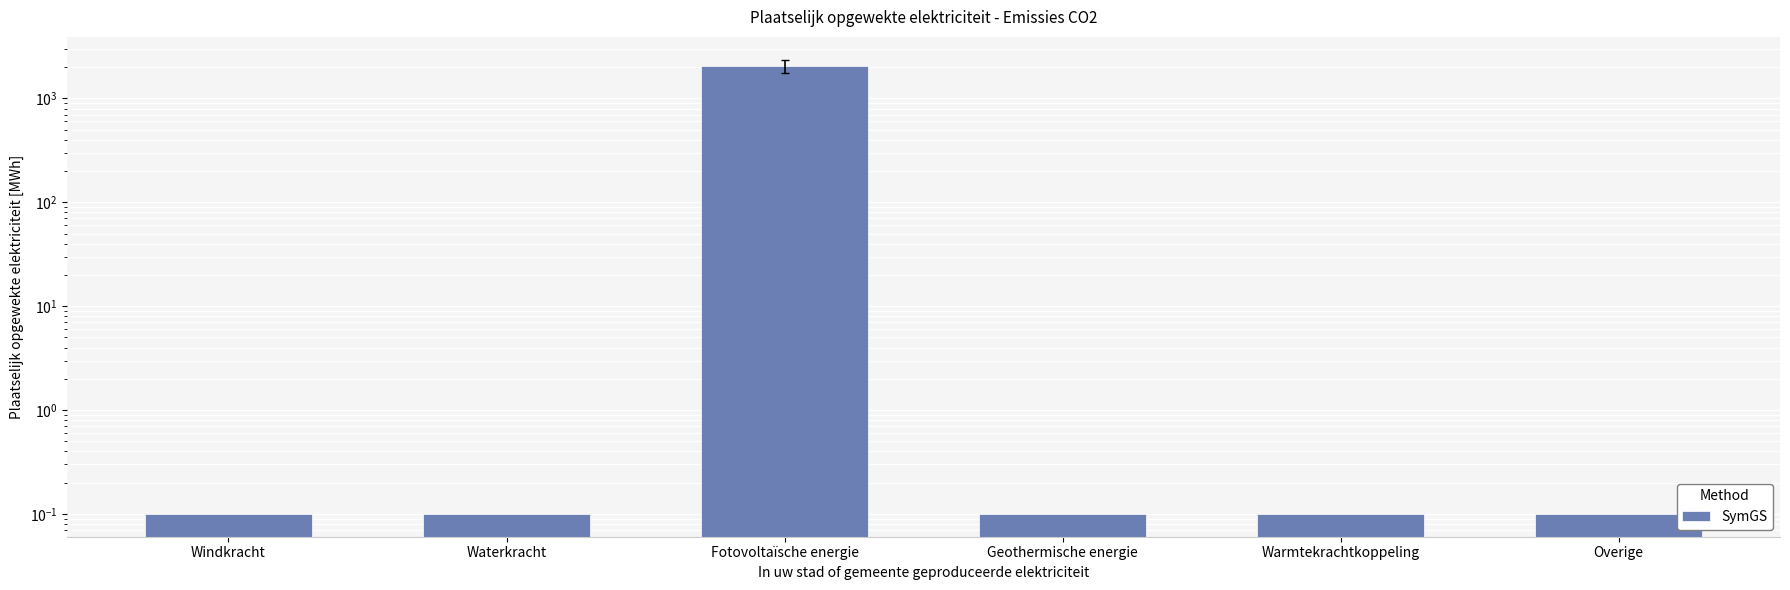

Reading left to right, extract all data points from this chart.

0.1	0.1	2056.0	0.1	0.1	0.1